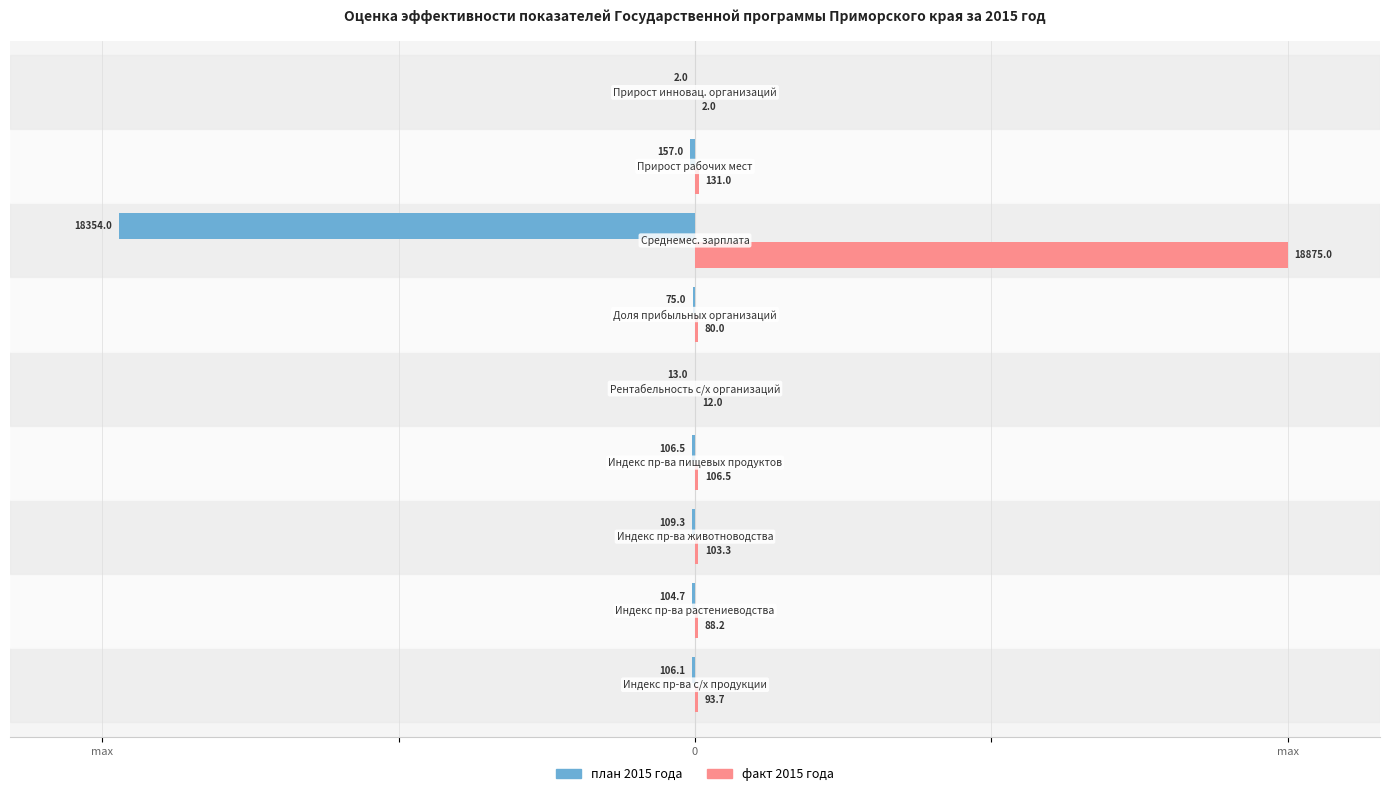

What are all the series names shown in the legend?

план 2015 года, факт 2015 года